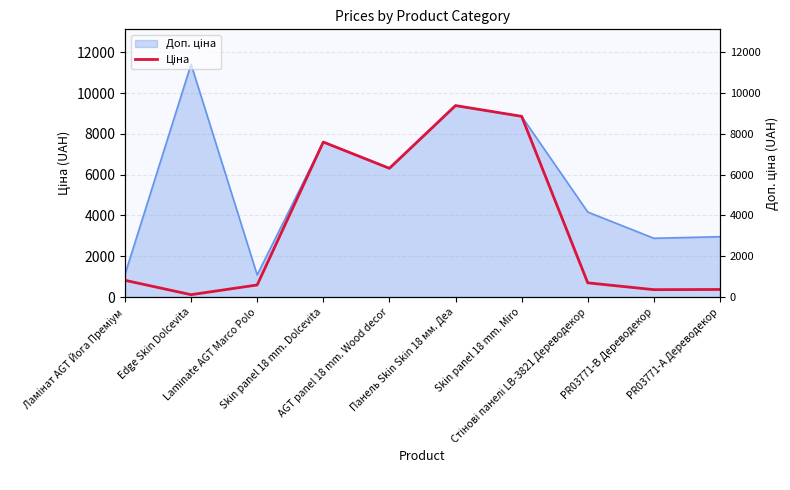

Rank the categories by value from highest to lowest.

Панель Skin Skin 18 мм. Деа, Skin panel 18 mm. Miro, Skin panel 18 mm. Dolcevita, AGT panel 18 mm. Wood decor, Ламінат AGT Йога Преміум, Стінові панелі LB-3821 Дереводекор, Laminate AGT Marco Polo, PR03771-А Дереводекор, PR03771-B Дереводекор, Edge Skin Dolcevita